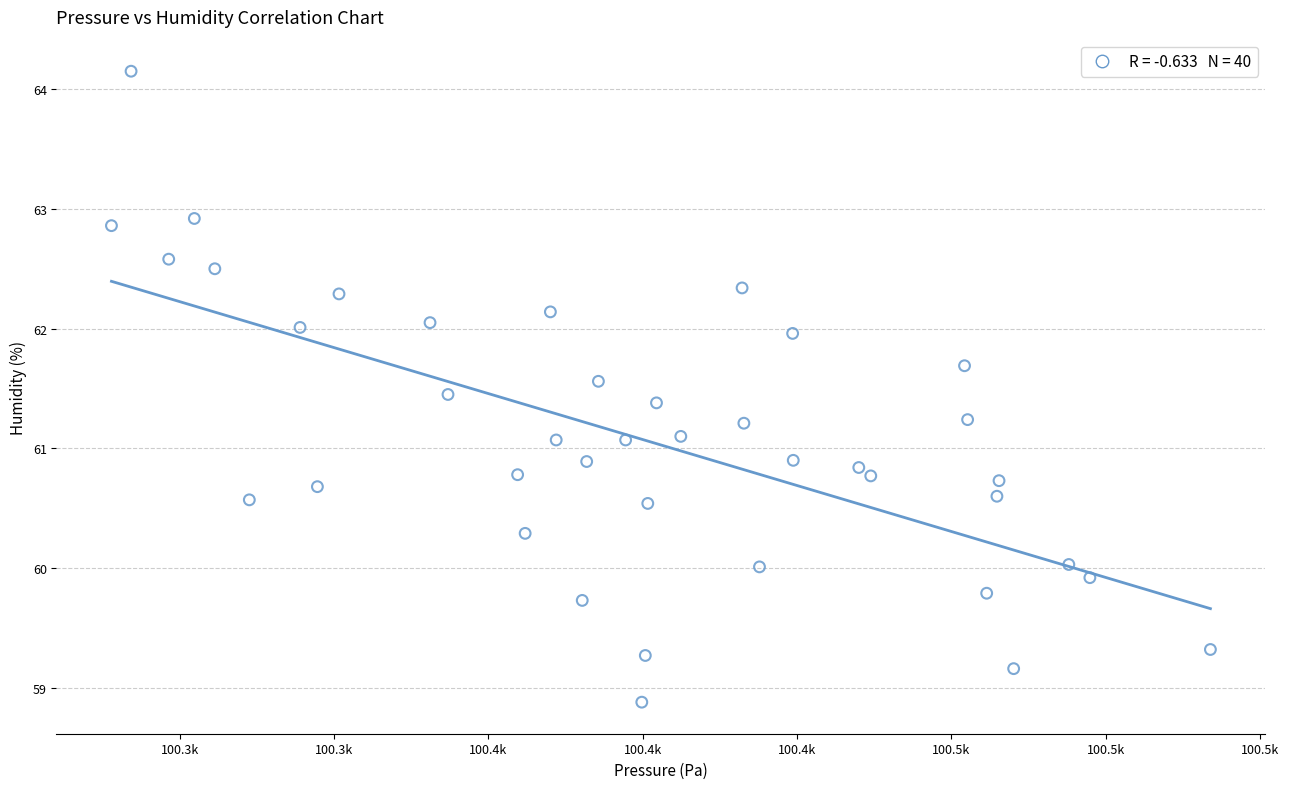

What is the range of Y values (max minus min)?

5.3